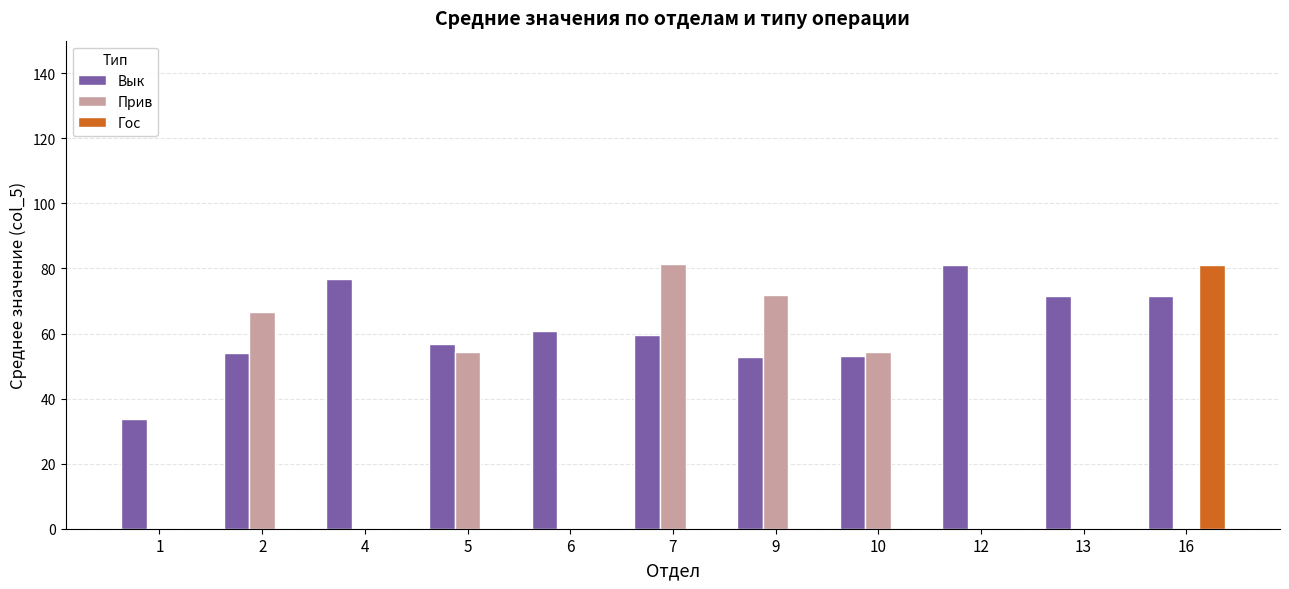

What is the sum of the Прив values at 16 and 10?

54.3